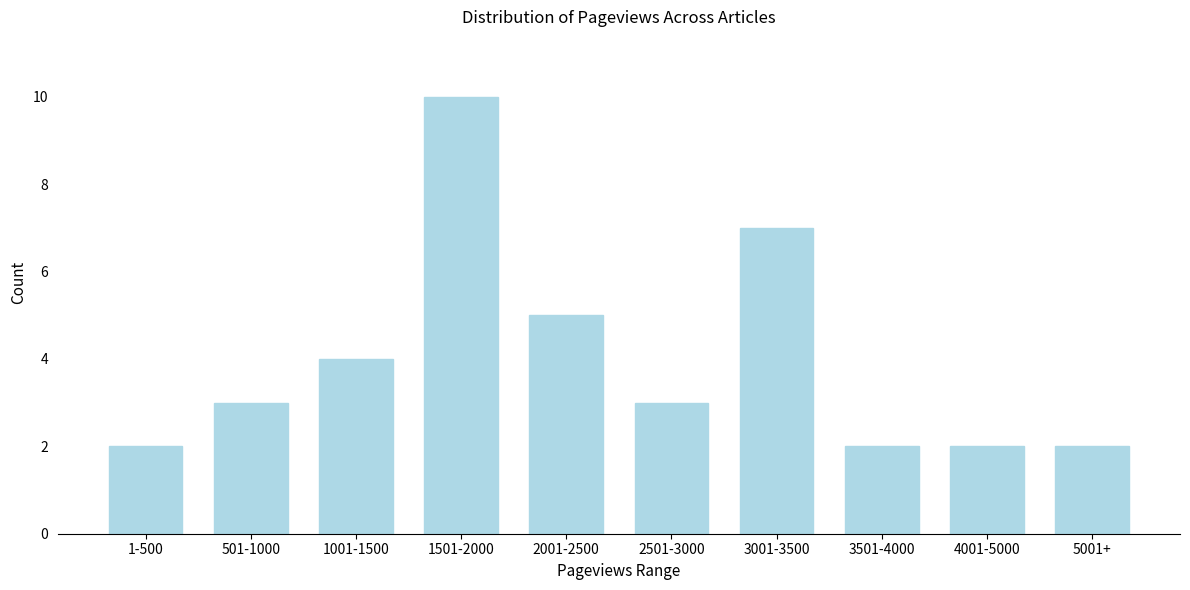

Reading right to left, list all the values displayed in this chart.

5001+=2	4001-5000=2	3501-4000=2	3001-3500=7	2501-3000=3	2001-2500=5	1501-2000=10	1001-1500=4	501-1000=3	1-500=2